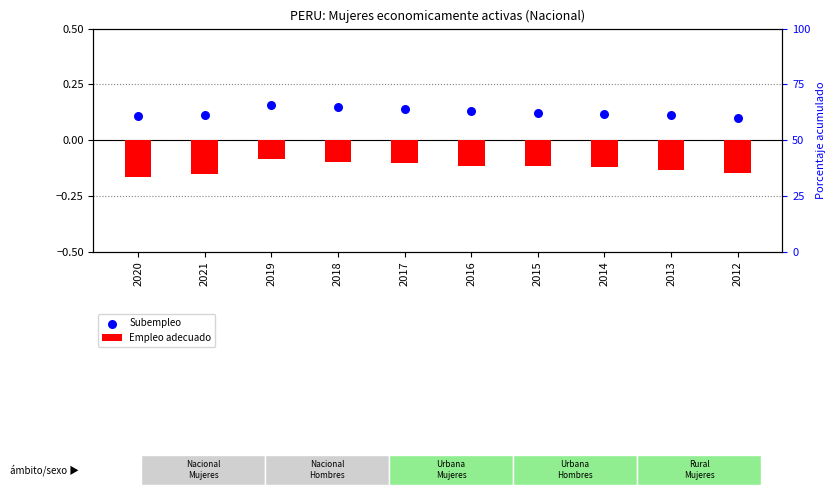

What are all the series names shown in the legend?

Empleo adecuado, Subempleo